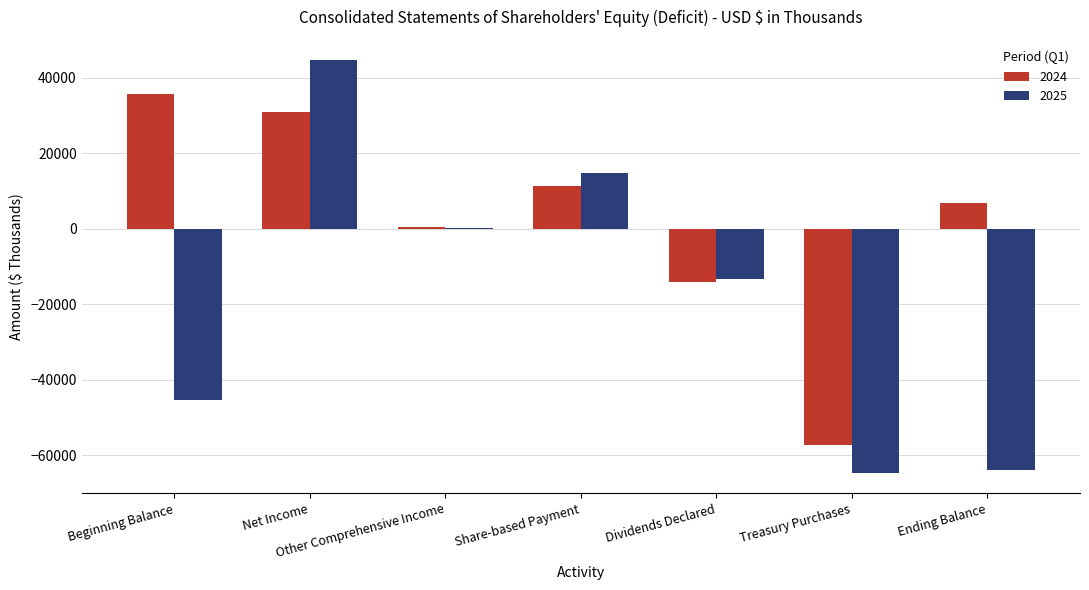

Where does the 2025 series first go above -13391?

Net Income